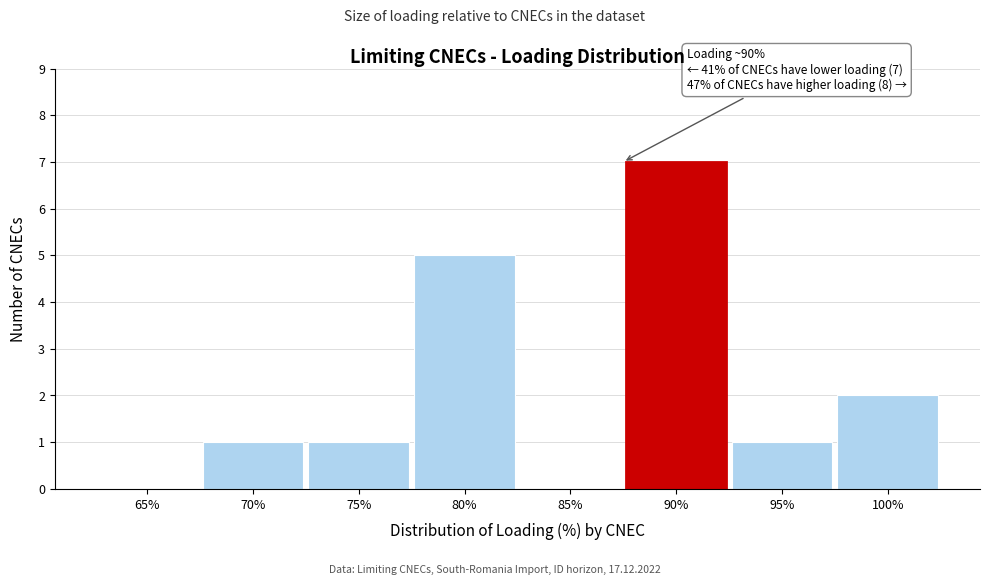

Reading right to left, extract all data points from this chart.

100%=2	95%=1	90%=7	85%=0	80%=5	75%=1	70%=1	65%=0